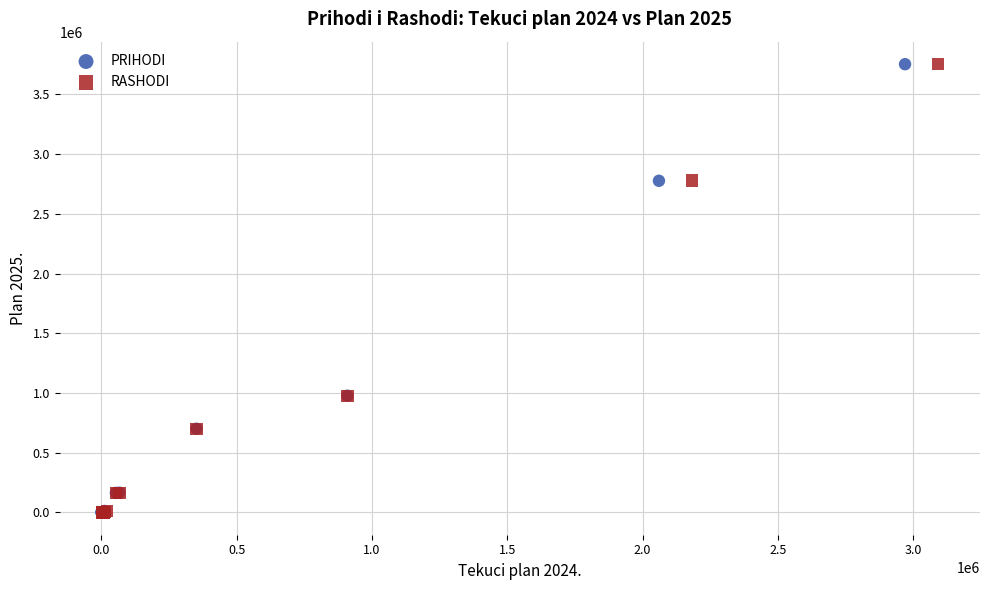

Which series has the widest spread of Y values?

RASHODI